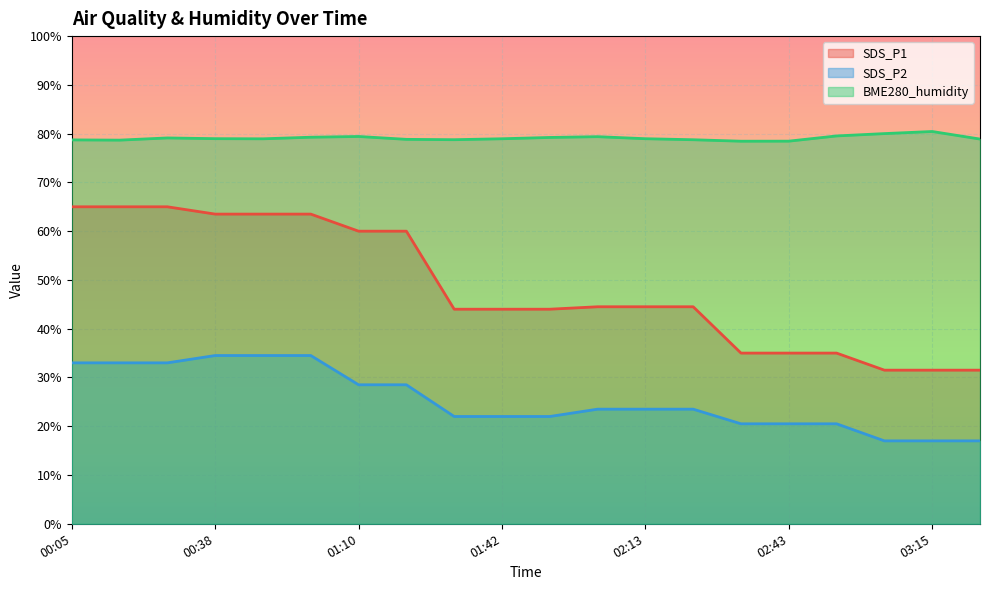

List the series in order of their peak value, highest first.

BME280_humidity, SDS_P1, SDS_P2